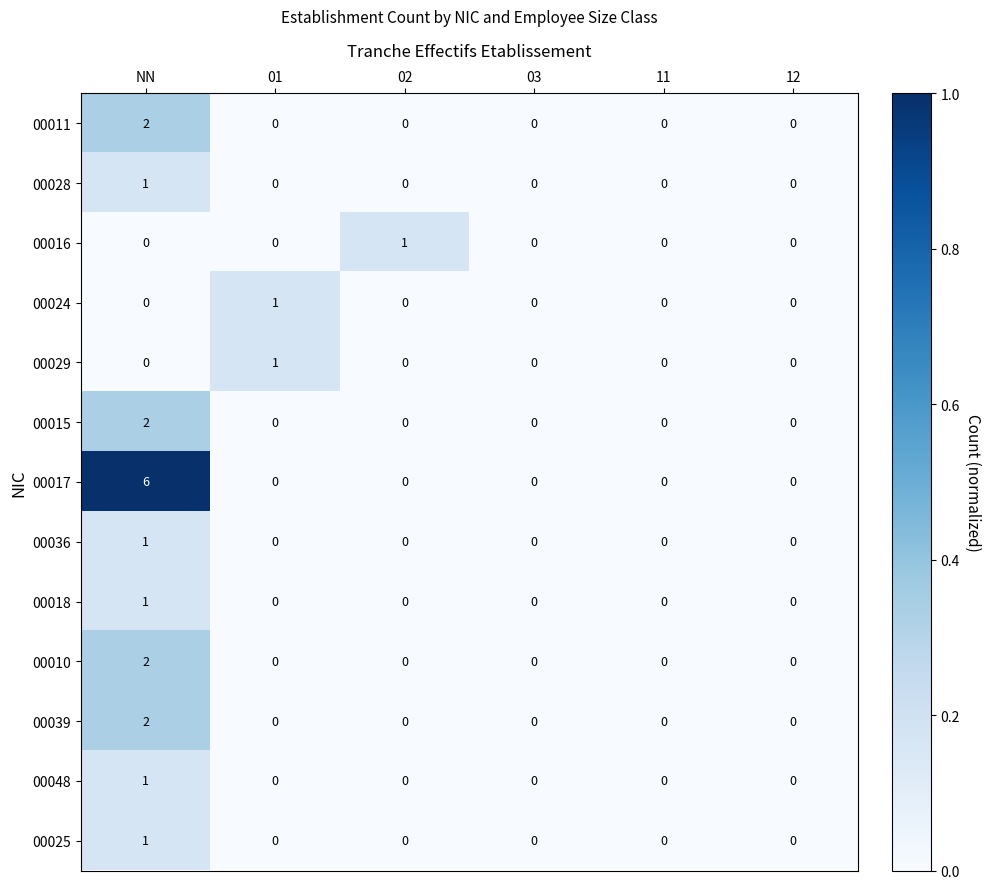

What is the difference between the maximum and minimum values in the 00017 series?

6